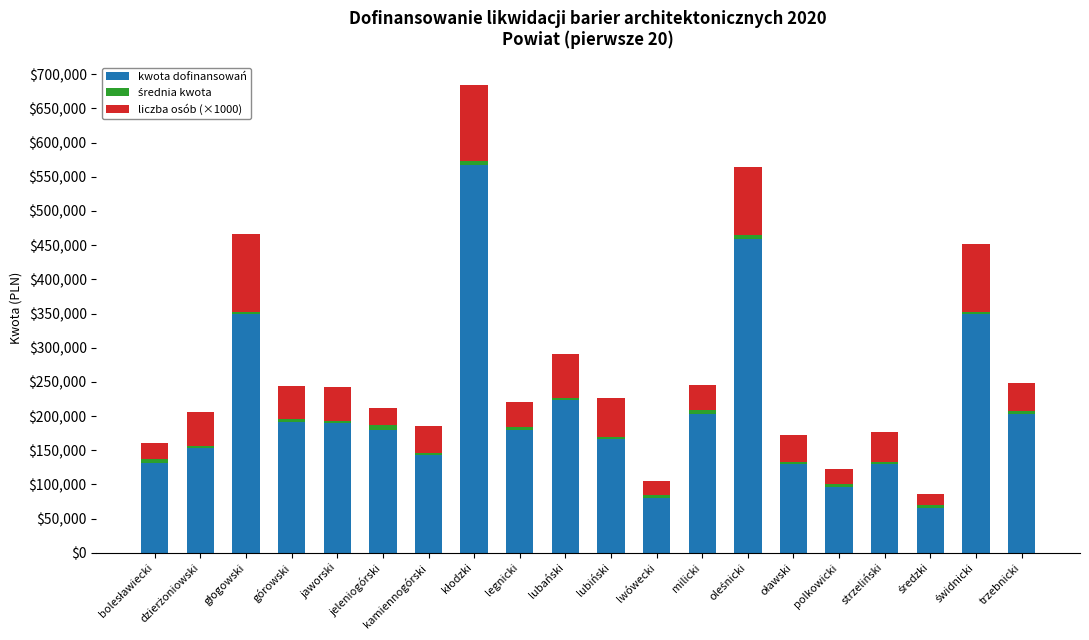

What is the difference between the maximum and minimum values in the kwota dofinansowań series?

501963